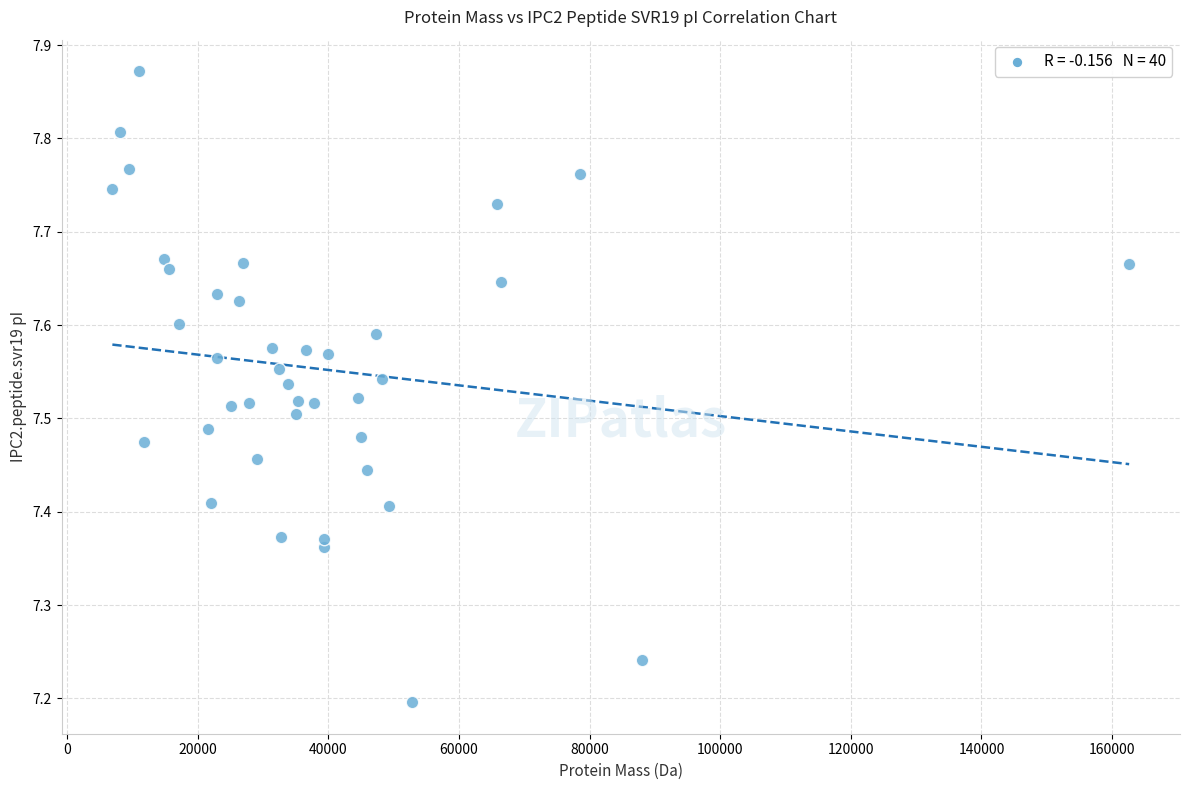

What is the range of Y values (max minus min)?

0.7